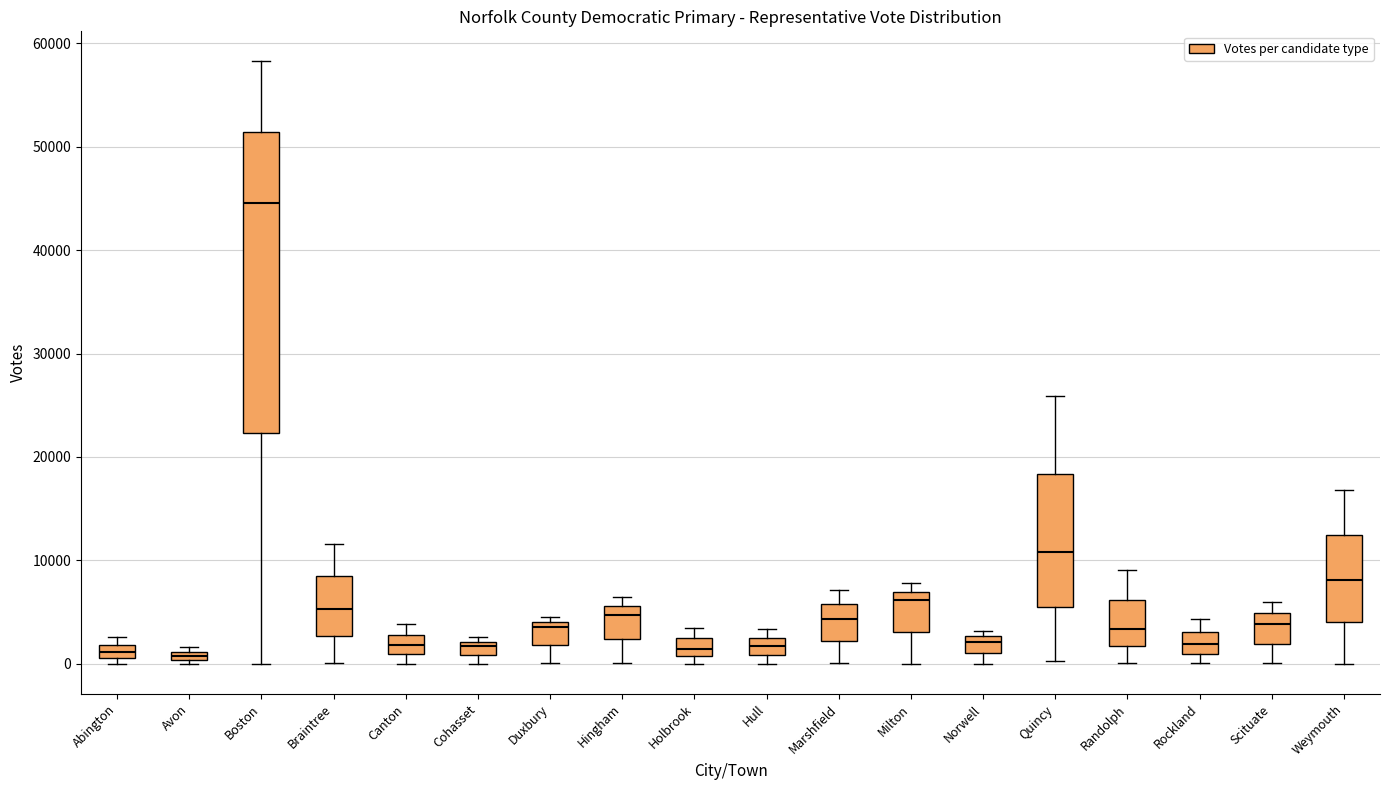

Comparing the boxes themselves (not the whiskers), which one is the tallest?

Boston